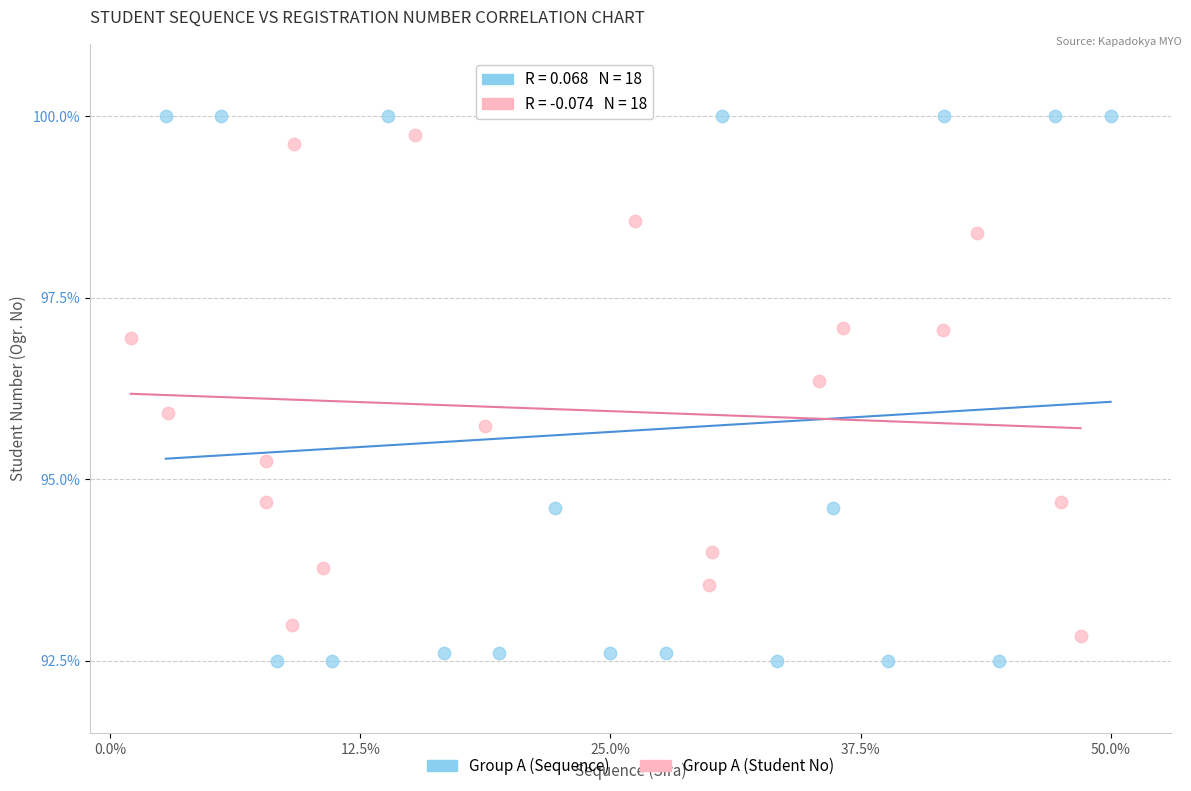

Which series has the widest spread of Y values?

Group A (Sequence)